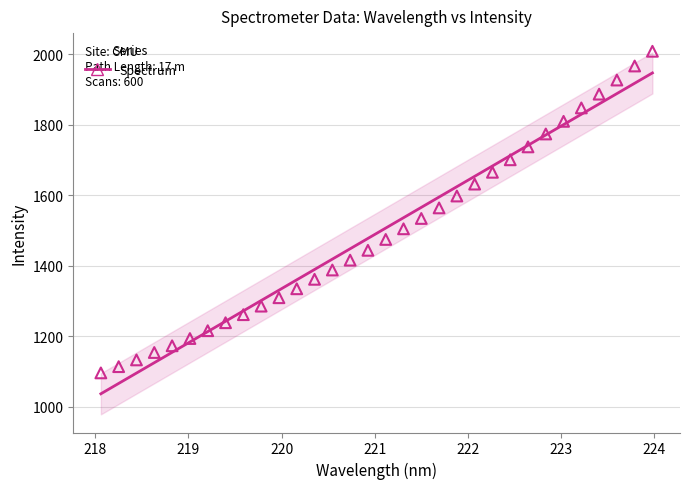

What is the range of X values (max minus min)?

5.9